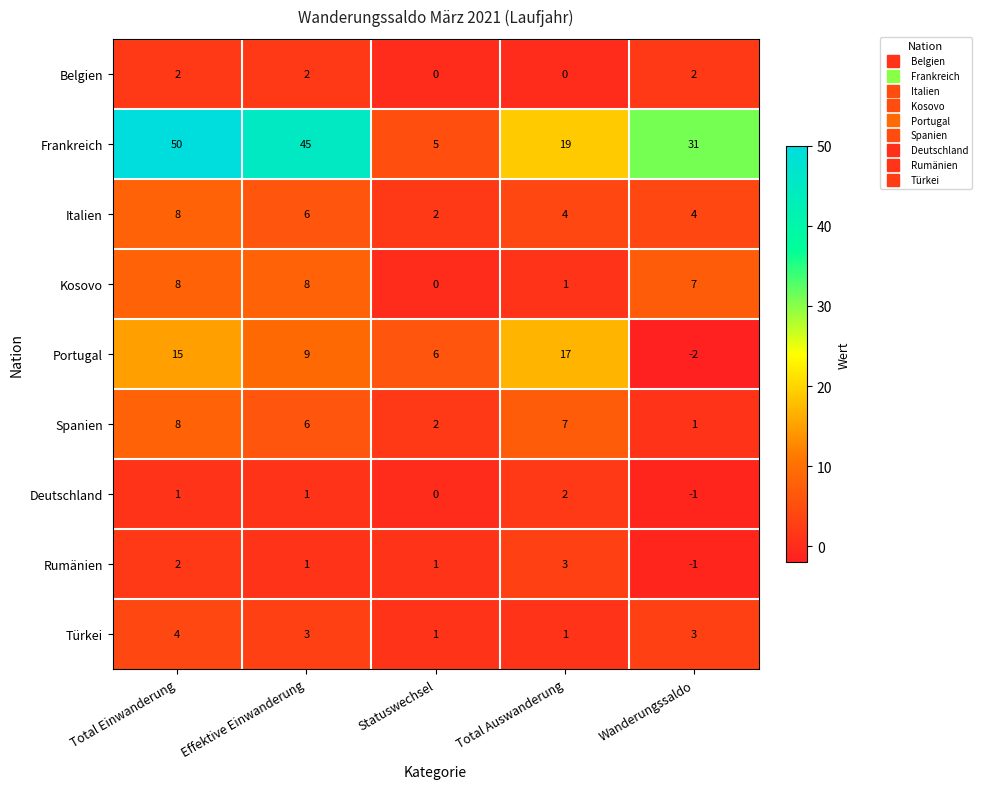

What is the sum of the Italien values at Total Auswanderung and Effektive Einwanderung?

10